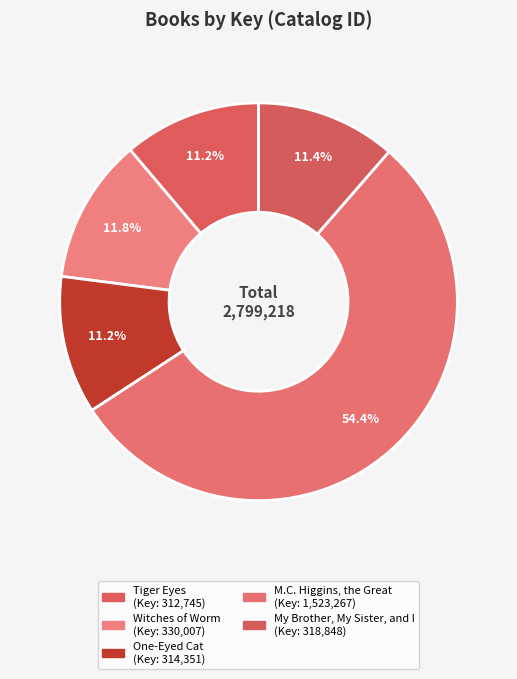

What is the change in value from M.C. Higgins, the Great to My Brother, My Sister, and I?

-1204419